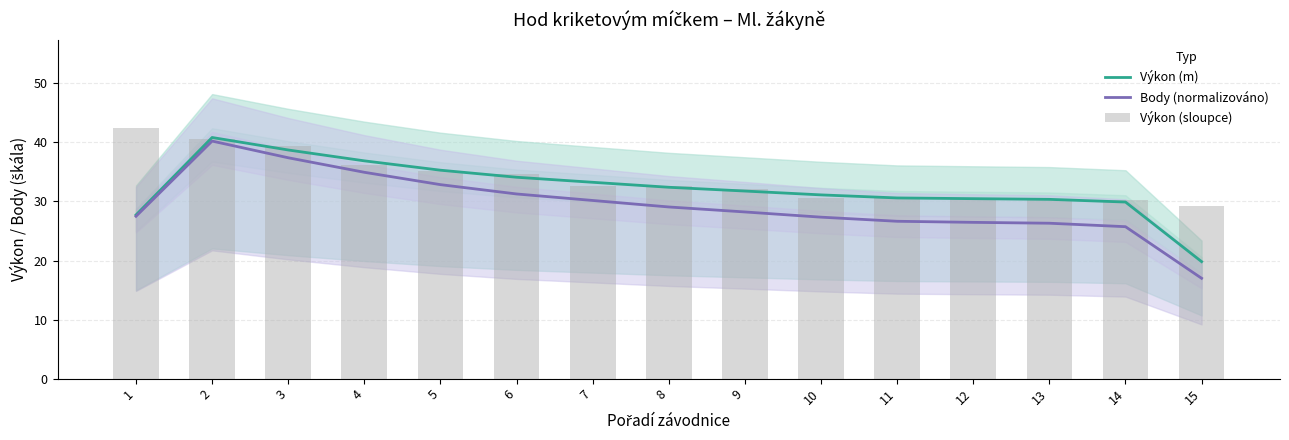

Does the chart contain stacked bars?

No